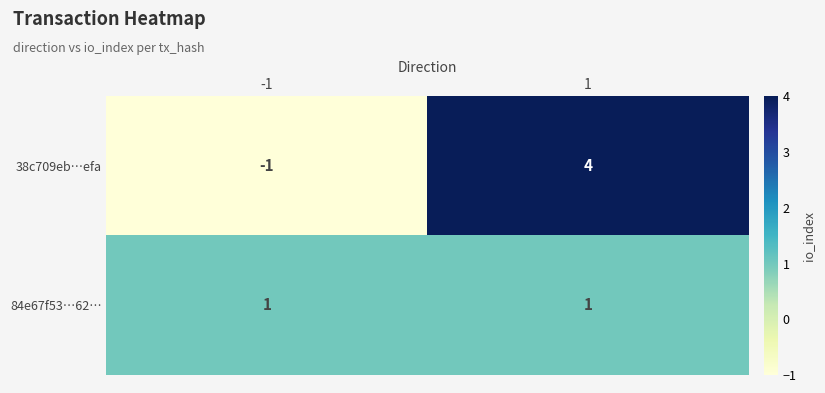

What value does the 38c709eb…efa series have at 1?

4